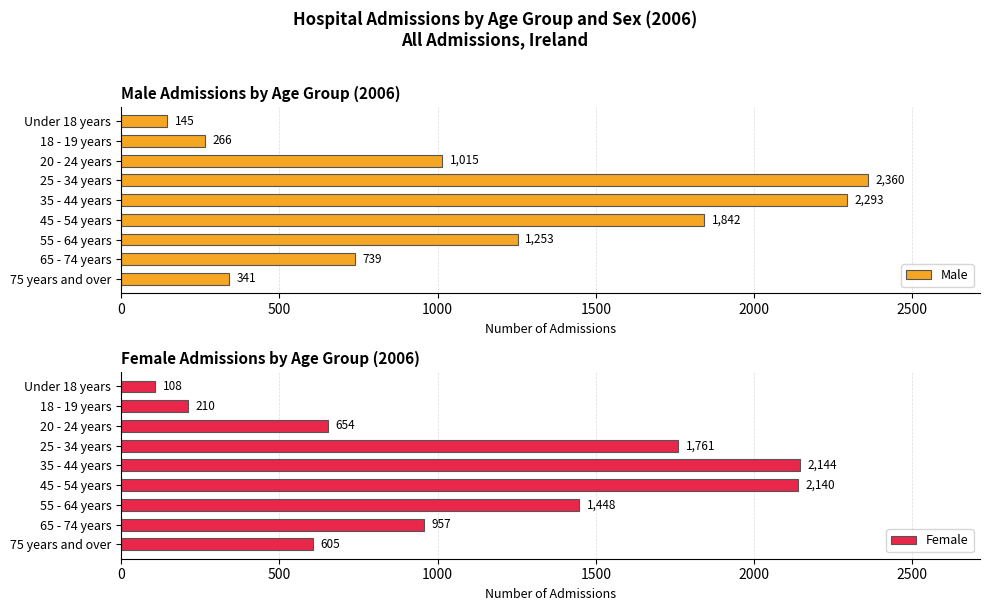

At which label does Male reach its minimum?

Under 18 years